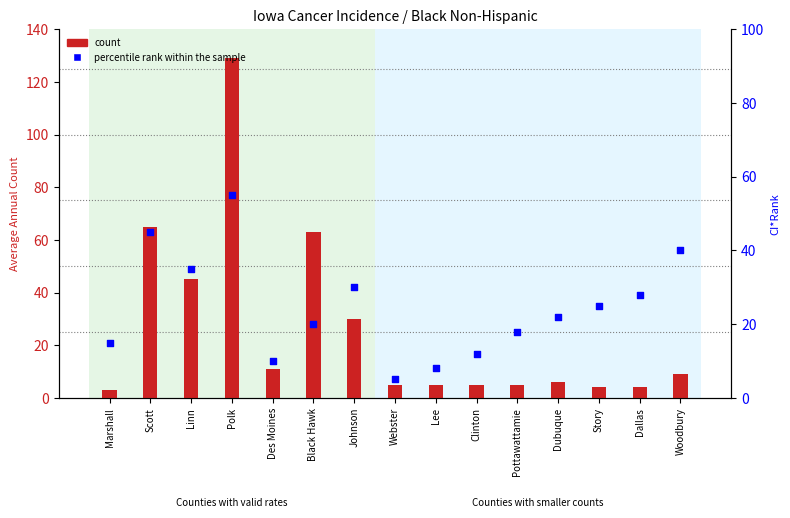

At how many categories does at least one series exceed 11?

12